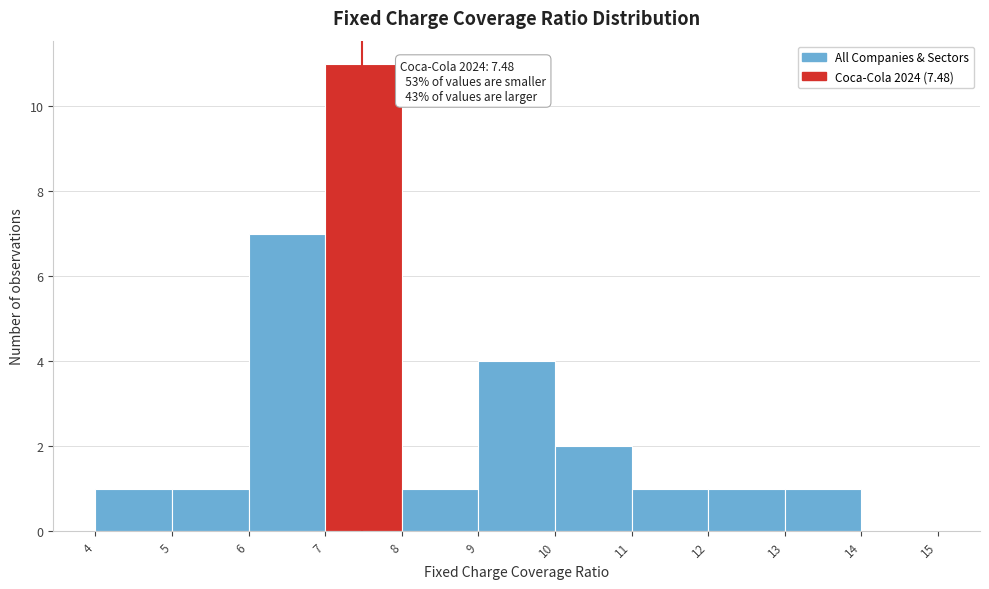

Which range on the x-axis has the tallest bar?

7 to 8